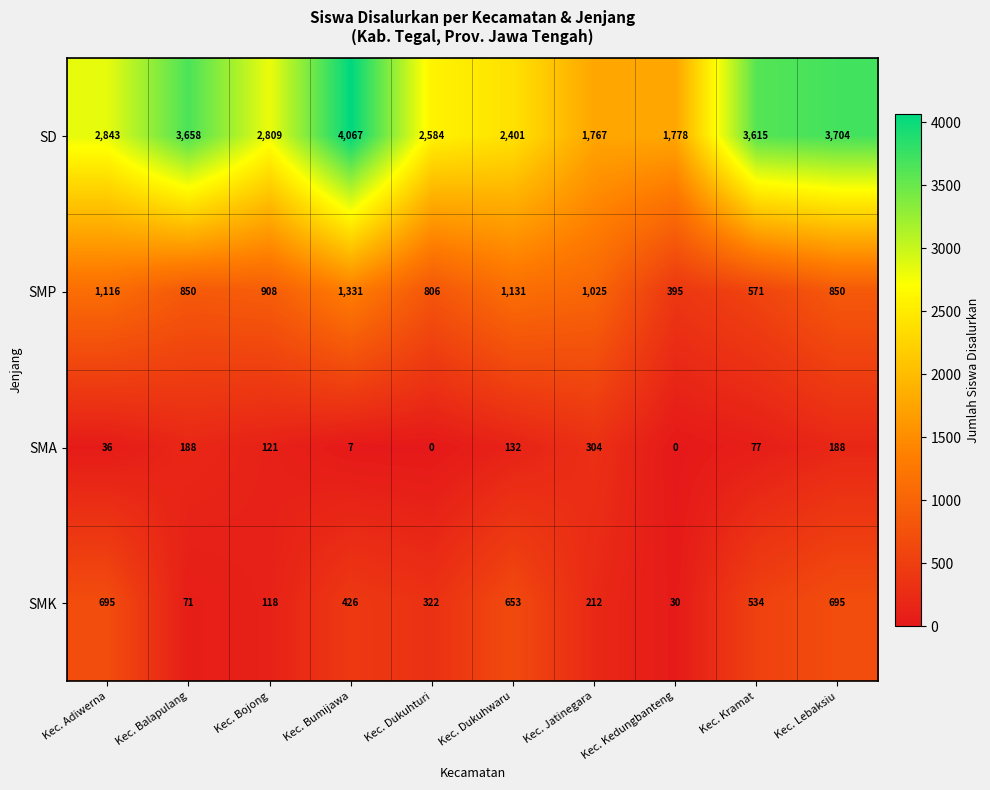

Which series changed the most between Kec. Adiwerna and Kec. Bumijawa?

SD